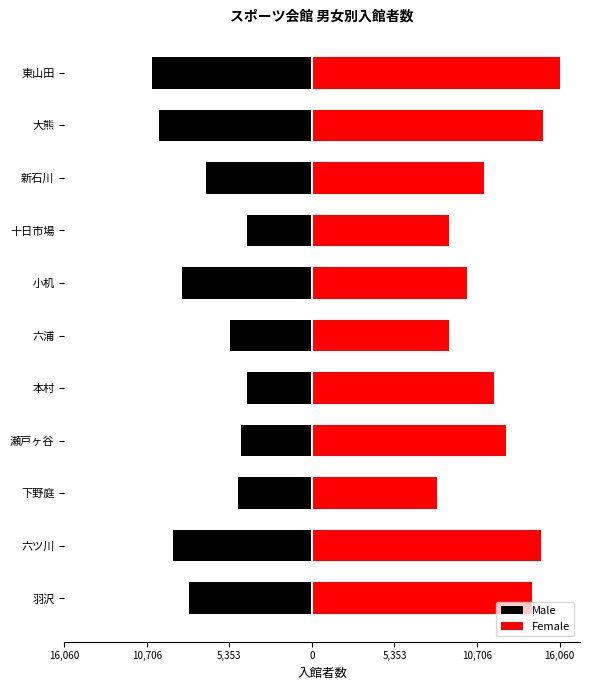

What is the spread (max minus min) of values at 5,353?

12869